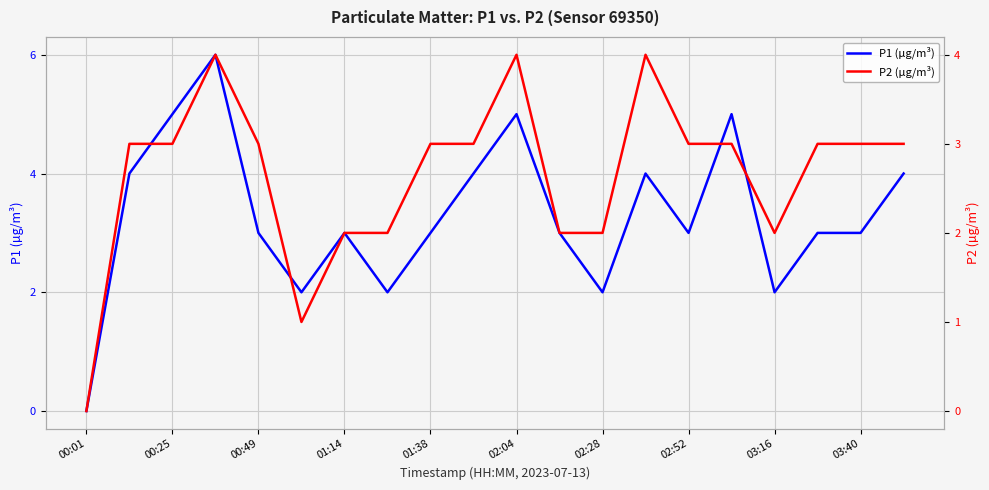

Which category has the lowest value in the P1 (µg/m³) series?

00:01